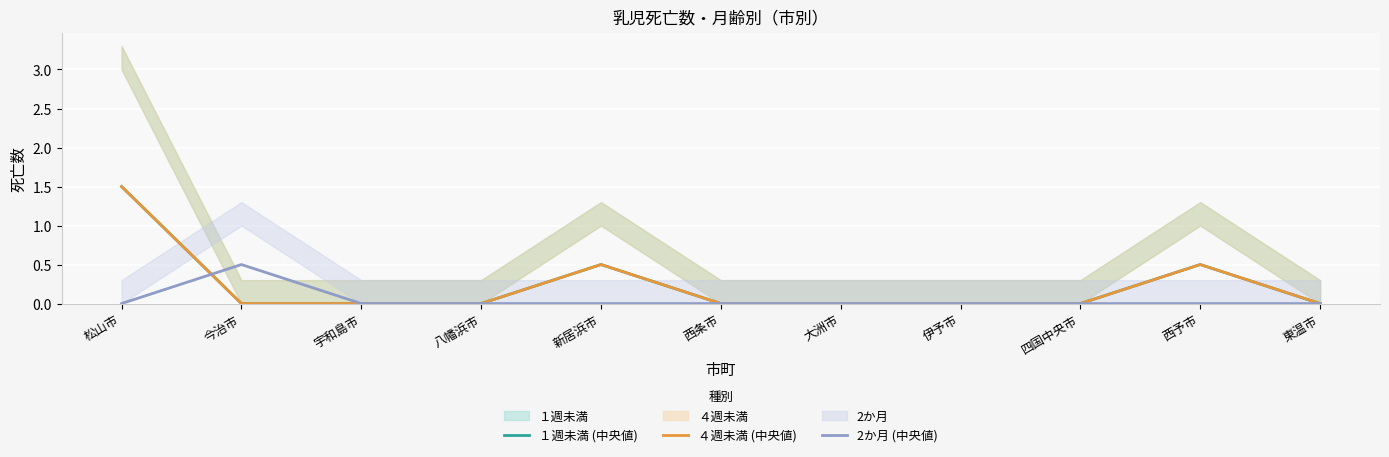

Which series has the largest range (max minus min)?

１週未満 (中央値)